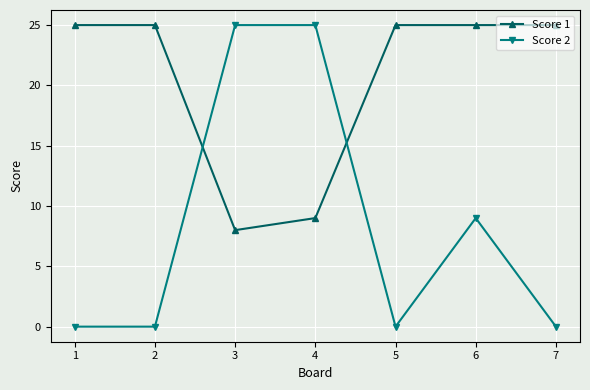

What is the sum of all Score 1 values?

142